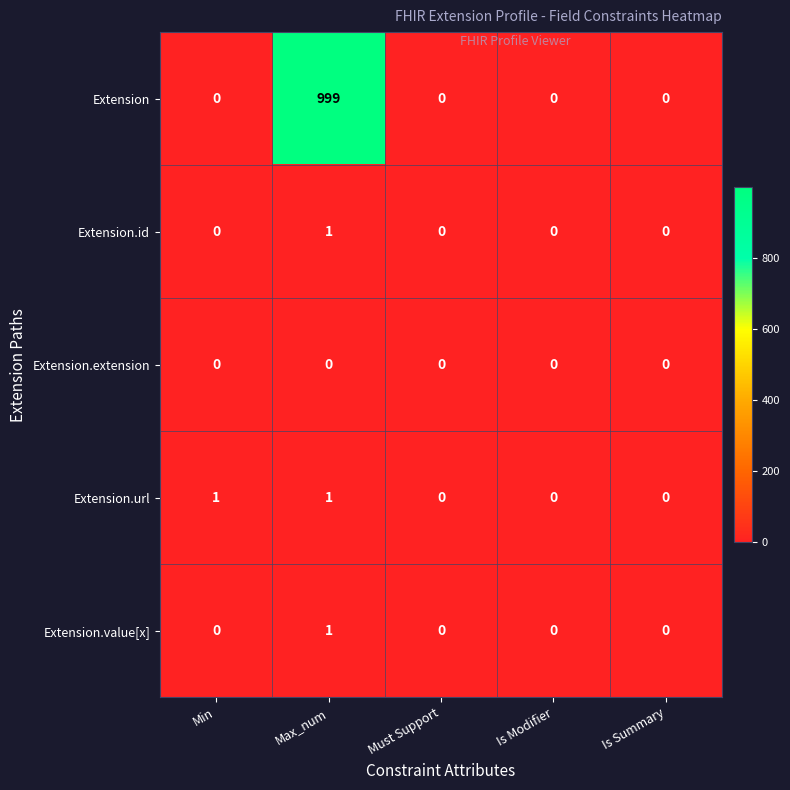

At which category is the sum across all series the highest?

Max_num